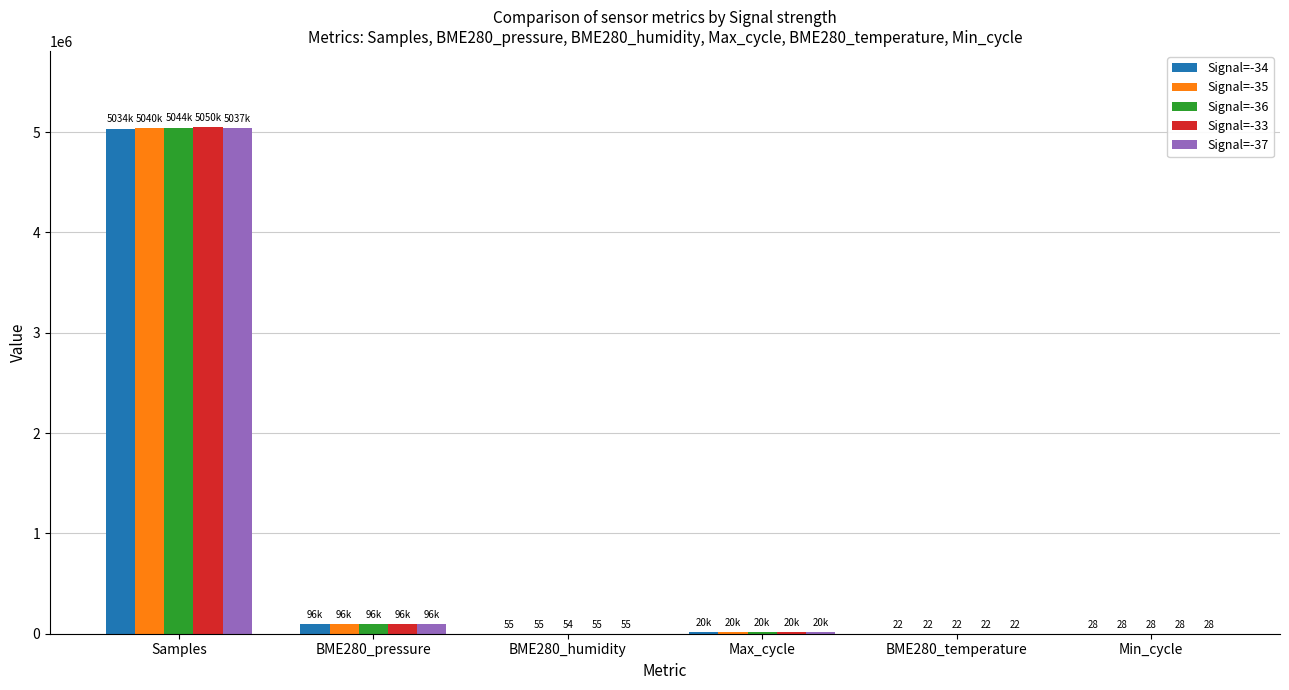

Is it true that Signal=-36 equals 20026.0 at Max_cycle?

True